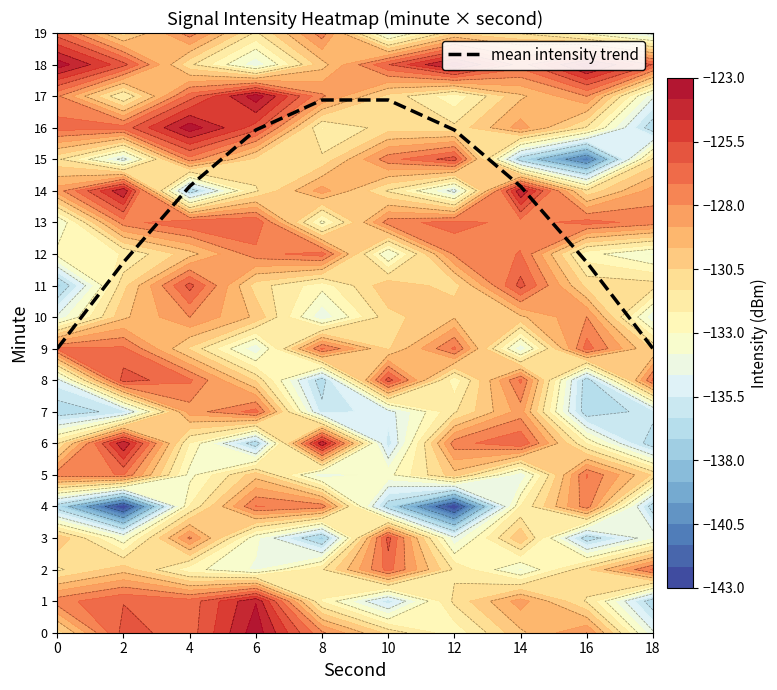

List the labels in order of value, smallest first.

0, 18, 2, 16, 4, 14, 6, 12, 8, 10